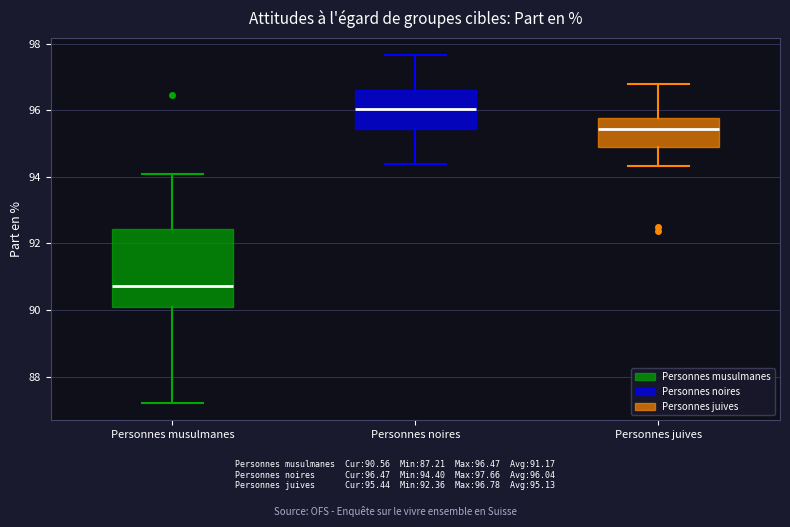

Reading left to right, transcribe this box plot: for each box, give where its median line is, the range the box spans, and where its two whiskers end, as read against the y-axis. The values are not printed on the chart, so give them approximately, as read against the axis.

Personnes musulmanes: median 90.8, box 90.0 to 92.4, whiskers 87.2 to 94.0
Personnes noires: median 96.0, box 95.4 to 96.6, whiskers 94.4 to 97.6
Personnes juives: median 95.4, box 94.8 to 95.8, whiskers 94.4 to 96.8